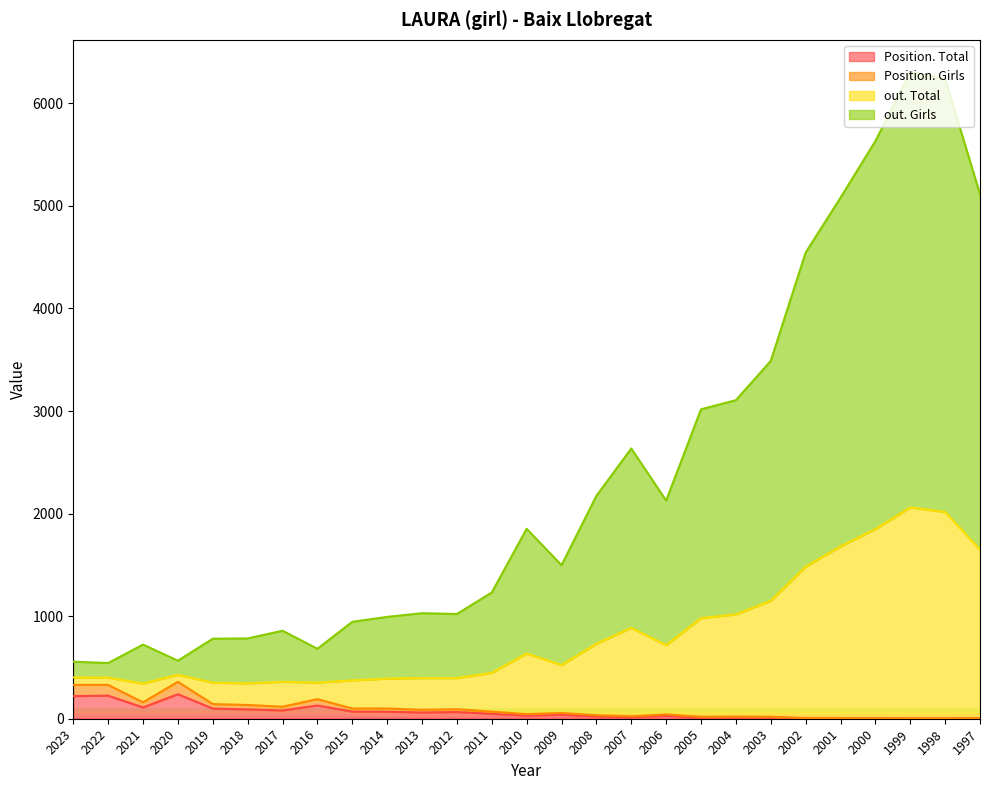

True or false: out. Total and Position. Girls cross at least once.

False